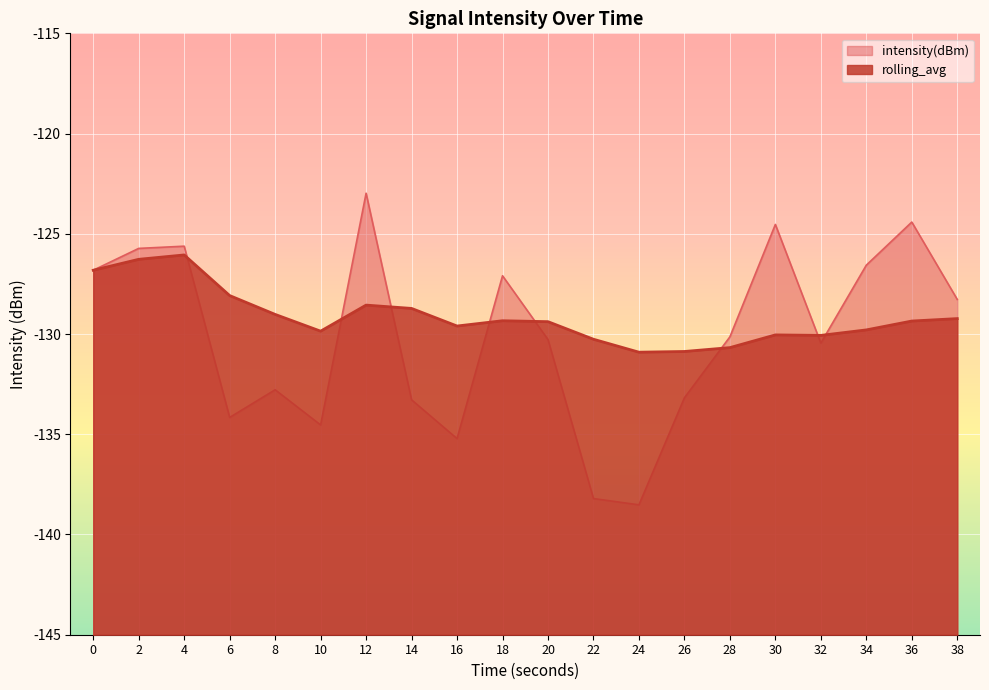

True or false: rolling_avg and intensity(dBm) intersect in this chart.

True